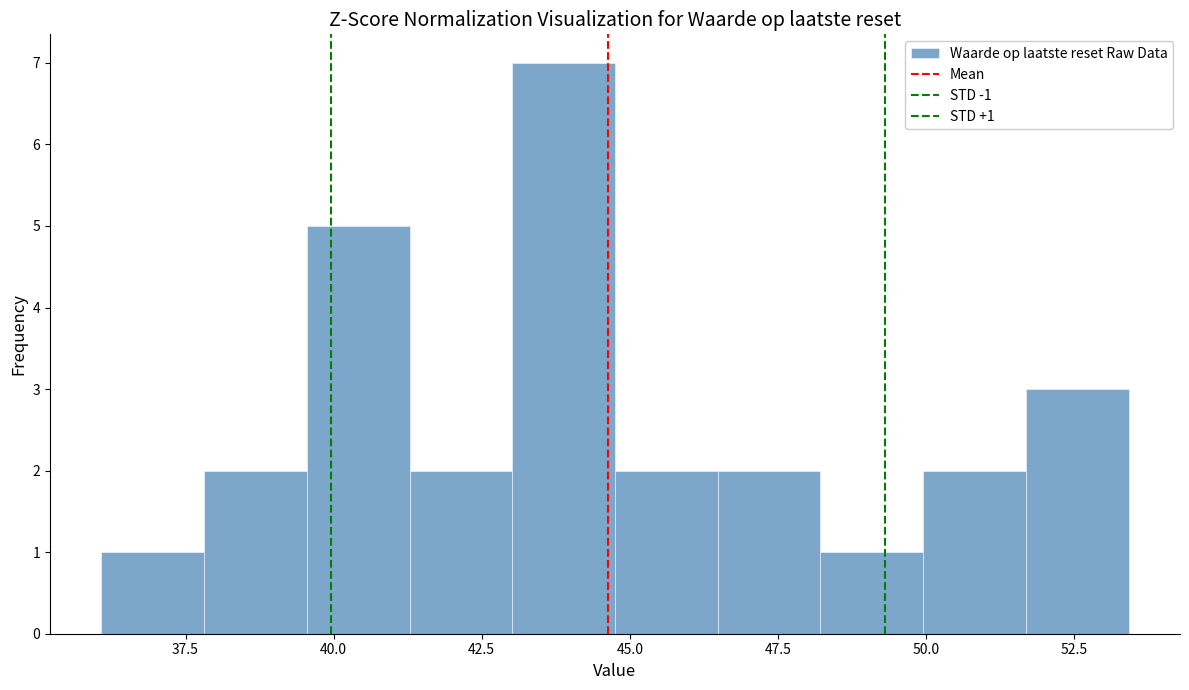

Around what value on the x-axis is the tallest bar? Give the approximate position of its centre, as read against the axis.

44.0